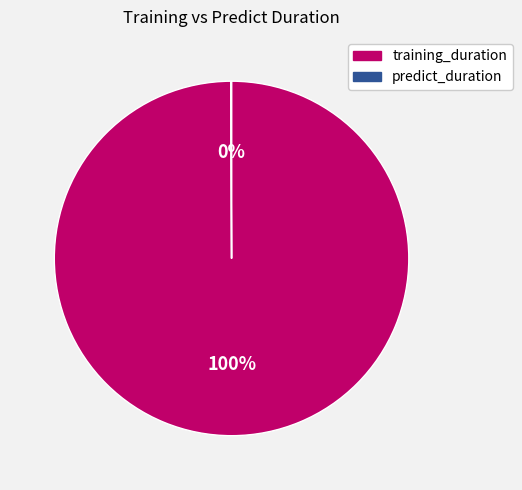

To the nearest percent, what is the difference between the largest and smallest slice percentages?

100%